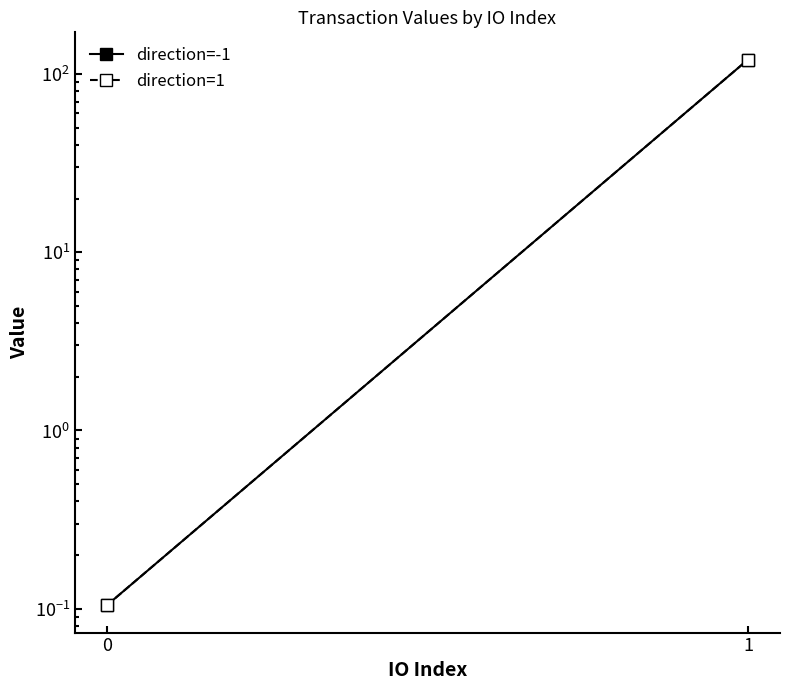

What is the difference between the maximum and minimum values in the direction=1 series?

120.2